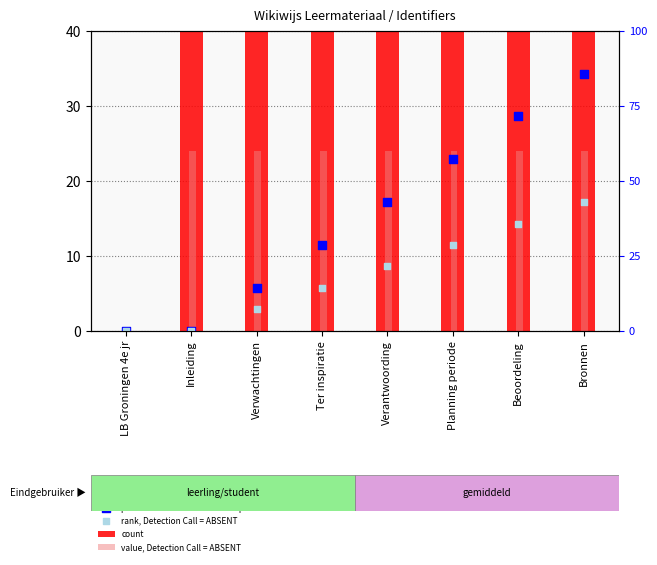

Which series reaches the maximum Y coordinate?

count